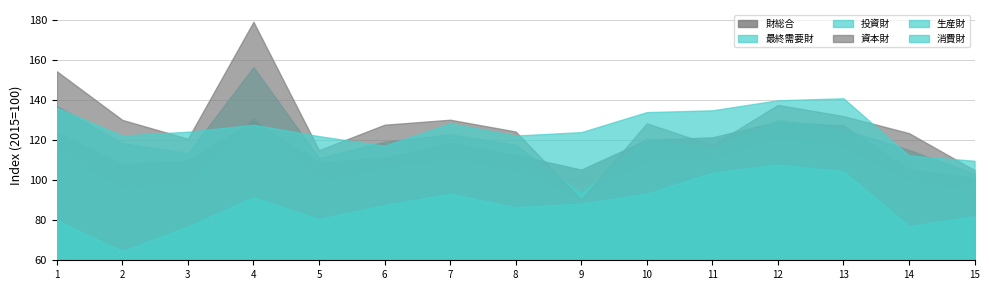

At which category is the sum across all series the highest?

4